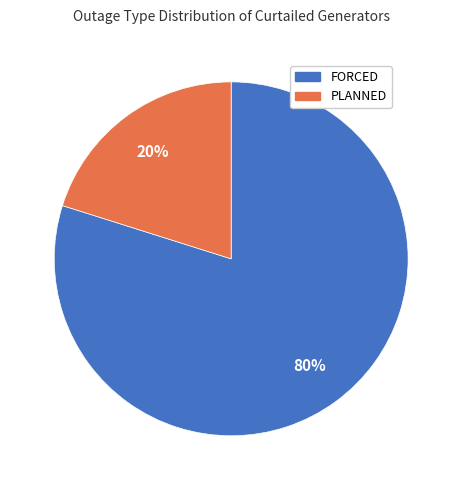

The FORCED slice represents 92% of the pie. True or false?

False